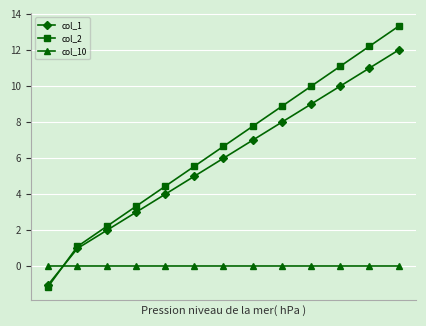

Which series has the largest total across all categories?

col_2